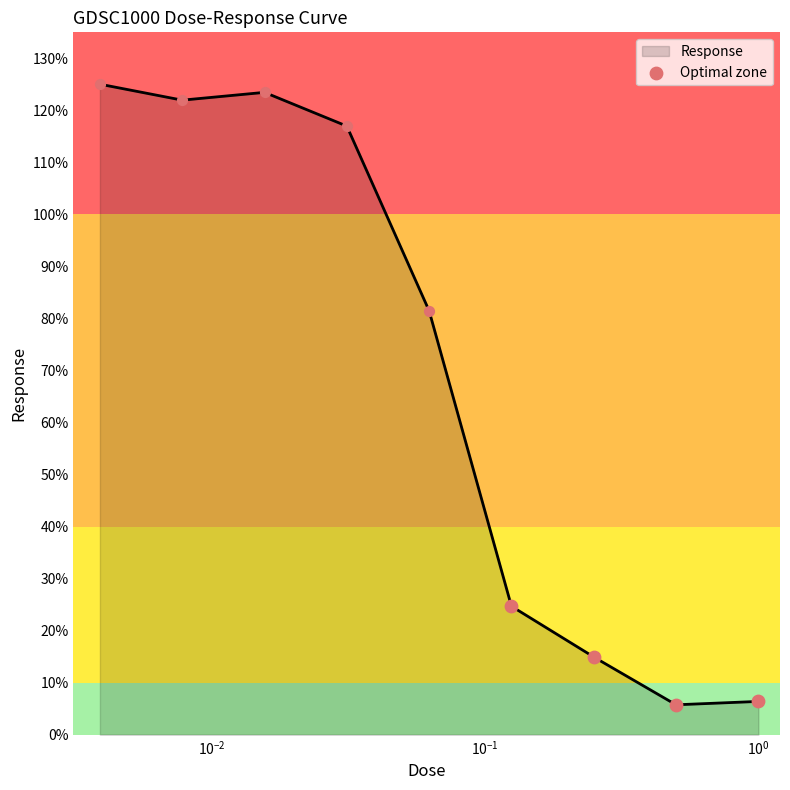

What is the maximum value for Response?

125.0